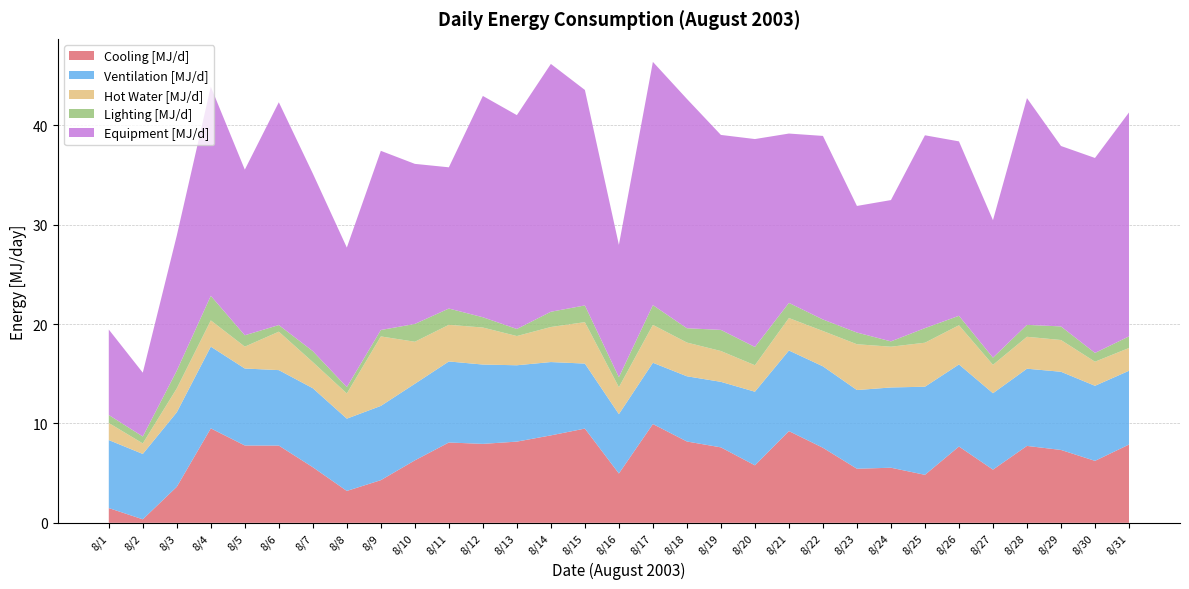

Reading right to left, transcribe all the data shown in this chart.

Cooling [MJ/d]: 8/31=7.9	8/30=6.2	8/29=7.3	8/28=7.7	8/27=5.4	8/26=7.7	8/25=4.8	8/24=5.5	8/23=5.4	8/22=7.6	8/21=9.2	8/20=5.8	8/19=7.6	8/18=8.2	8/17=9.9	8/16=5.0	8/15=9.5	8/14=8.8	8/13=8.2	8/12=7.9	8/11=8.1	8/10=6.3	8/9=4.3	8/8=3.2	8/7=5.6	8/6=7.8	8/5=7.8	8/4=9.5	8/3=3.6	8/2=0.4	8/1=1.5
Ventilation [MJ/d]: 8/31=7.4	8/30=7.6	8/29=7.9	8/28=7.8	8/27=7.7	8/26=8.3	8/25=8.9	8/24=8.1	8/23=7.9	8/22=8.2	8/21=8.1	8/20=7.4	8/19=6.6	8/18=6.6	8/17=6.2	8/16=6.0	8/15=6.5	8/14=7.4	8/13=7.7	8/12=8.0	8/11=8.2	8/10=7.7	8/9=7.5	8/8=7.3	8/7=8.0	8/6=7.6	8/5=7.7	8/4=8.2	8/3=7.5	8/2=6.6	8/1=6.8
Hot Water [MJ/d]: 8/31=2.3	8/30=2.4	8/29=3.2	8/28=3.2	8/27=2.9	8/26=3.9	8/25=4.4	8/24=4.1	8/23=4.6	8/22=3.6	8/21=3.3	8/20=2.7	8/19=3.1	8/18=3.4	8/17=3.8	8/16=2.7	8/15=4.2	8/14=3.5	8/13=2.9	8/12=3.7	8/11=3.7	8/10=4.2	8/9=7.0	8/8=2.5	8/7=2.6	8/6=3.9	8/5=2.2	8/4=2.6	8/3=2.4	8/2=1.1	8/1=1.7
Lighting [MJ/d]: 8/31=1.2	8/30=0.9	8/29=1.4	8/28=1.2	8/27=0.7	8/26=1.0	8/25=1.5	8/24=0.5	8/23=1.2	8/22=1.2	8/21=1.5	8/20=1.8	8/19=2.1	8/18=1.4	8/17=2.0	8/16=1.0	8/15=1.7	8/14=1.5	8/13=0.7	8/12=1.0	8/11=1.6	8/10=1.8	8/9=0.6	8/8=0.6	8/7=1.1	8/6=0.7	8/5=1.1	8/4=2.5	8/3=1.8	8/2=0.7	8/1=0.8
Equipment [MJ/d]: 8/31=22.5	8/30=19.6	8/29=18.2	8/28=22.8	8/27=13.8	8/26=17.6	8/25=19.4	8/24=14.2	8/23=12.7	8/22=18.5	8/21=17.0	8/20=20.9	8/19=19.6	8/18=23.1	8/17=24.5	8/16=13.3	8/15=21.7	8/14=24.9	8/13=21.5	8/12=22.3	8/11=14.2	8/10=16.1	8/9=18.0	8/8=14.0	8/7=17.9	8/6=22.4	8/5=16.7	8/4=21.0	8/3=13.6	8/2=6.4	8/1=8.6